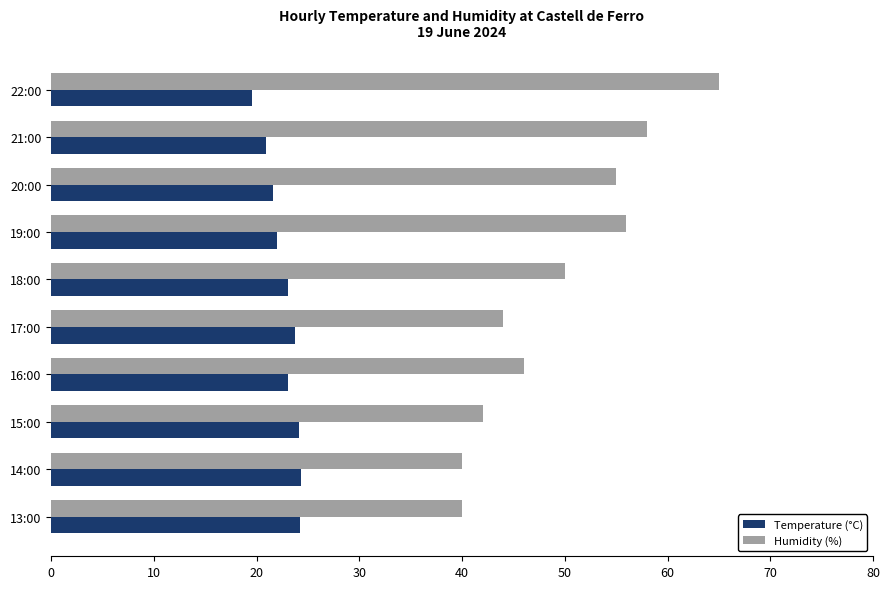

What is the sum of all Humidity (%) values?

496.0